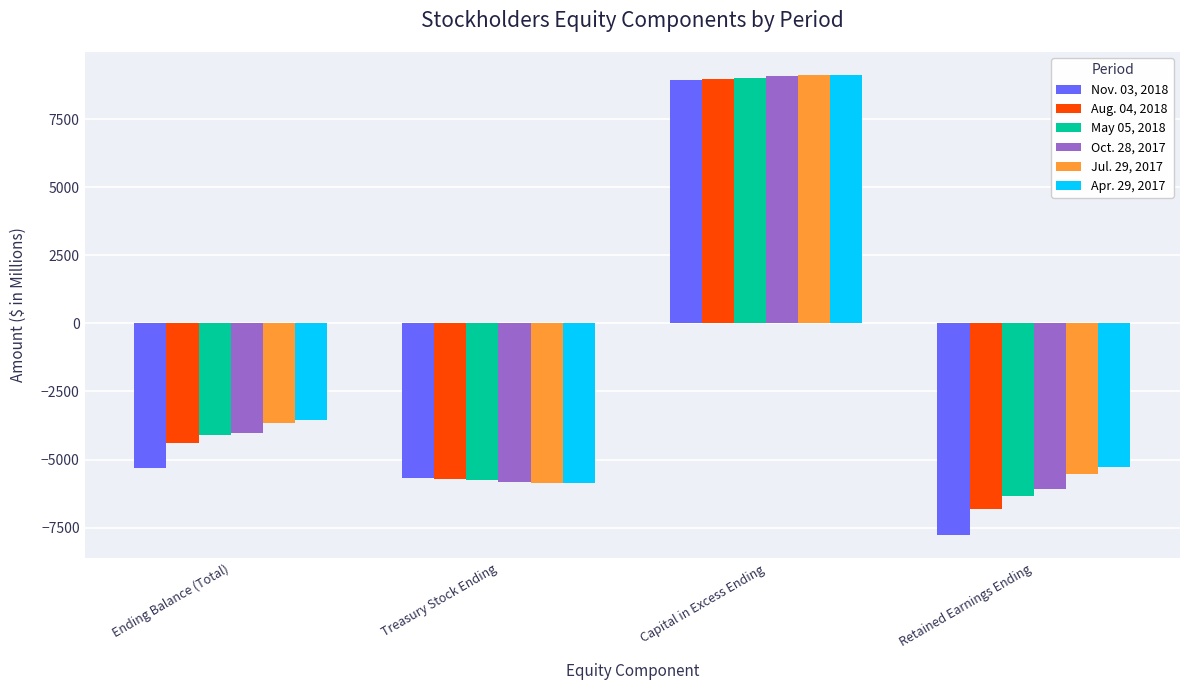

Is it true that Nov. 03, 2018 equals -8710 at Treasury Stock Ending?

False